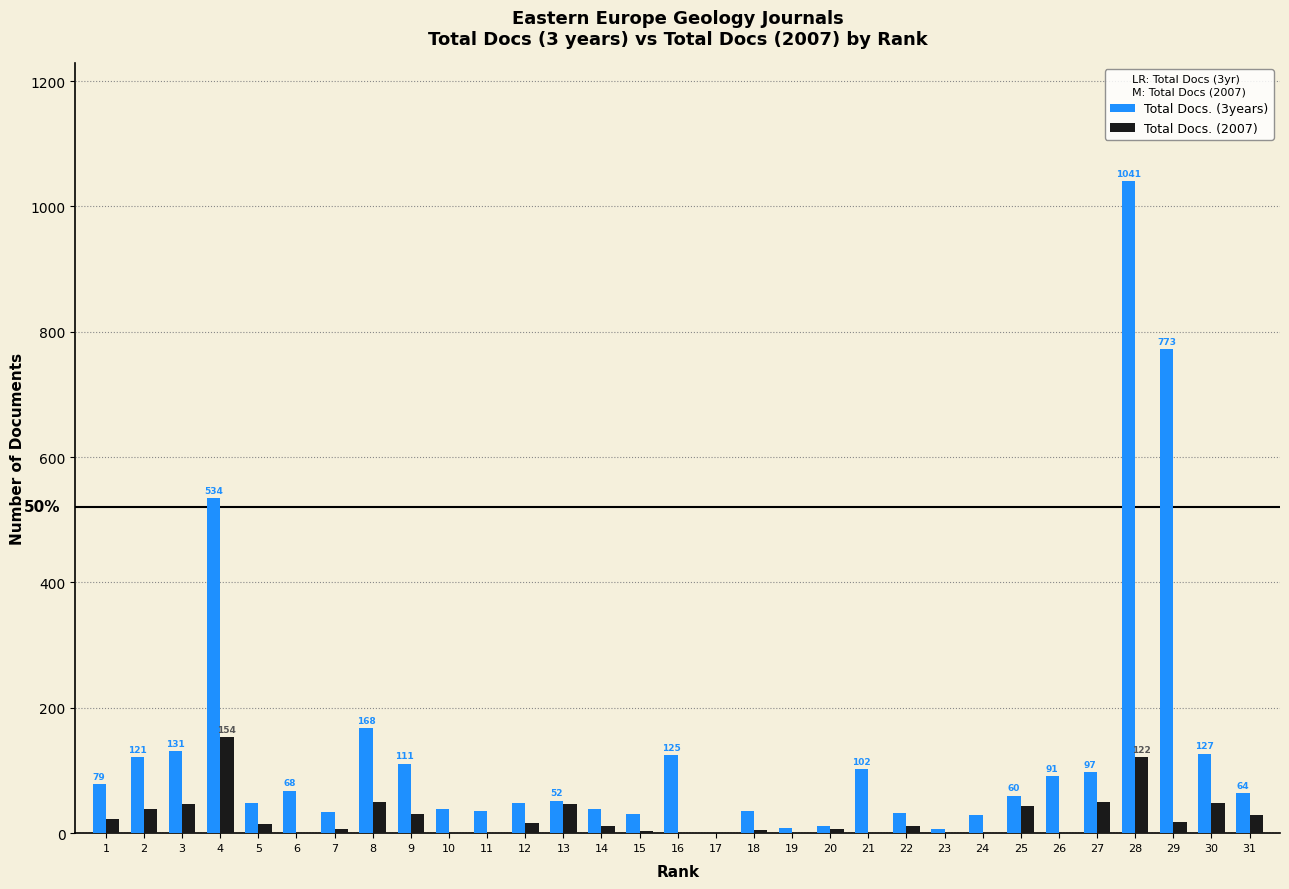

Are the bars grouped side by side (vs. stacked)?

Yes